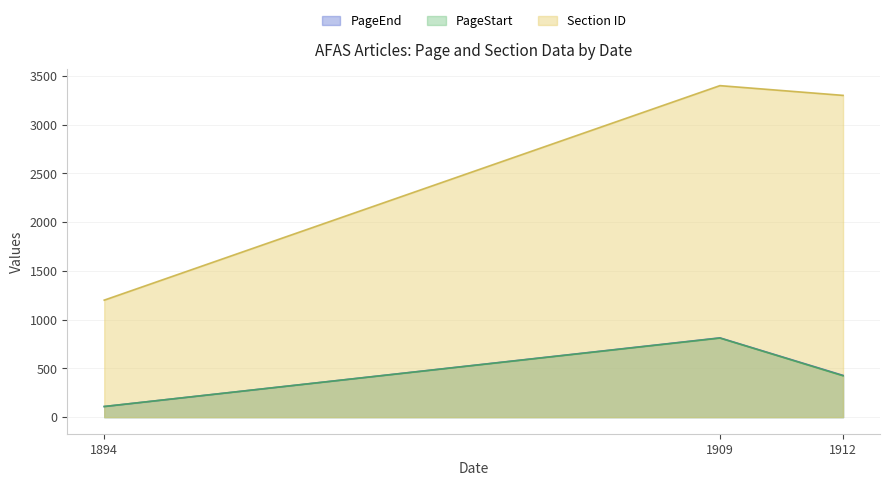

Is the value of PageEnd at 1894 greater than the value of PageStart at 1912?

No